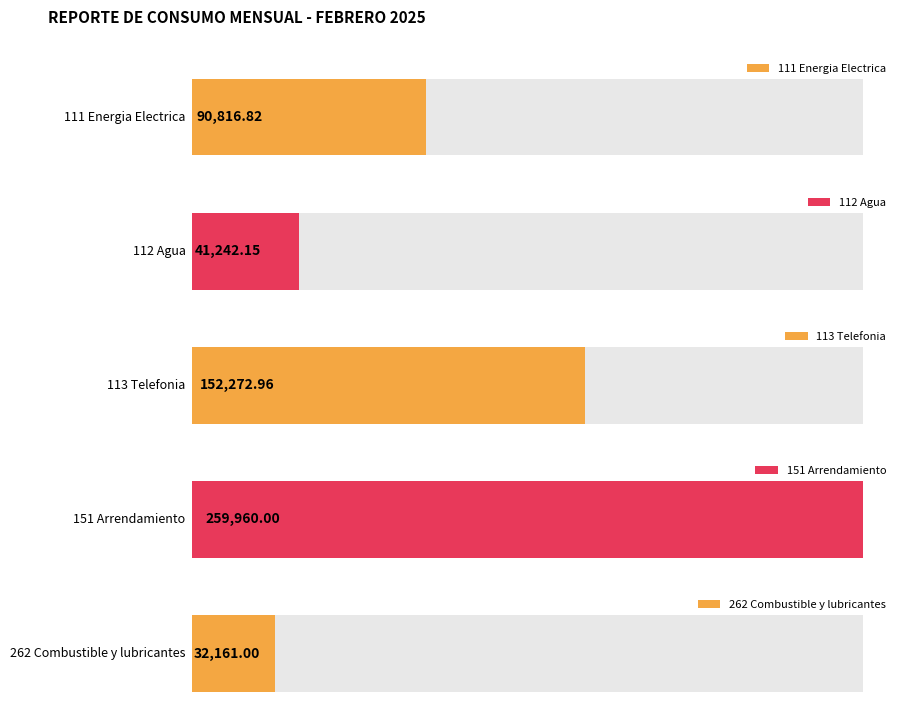

The value at 111 Energia Electrica is 130161.3. True or false?

False